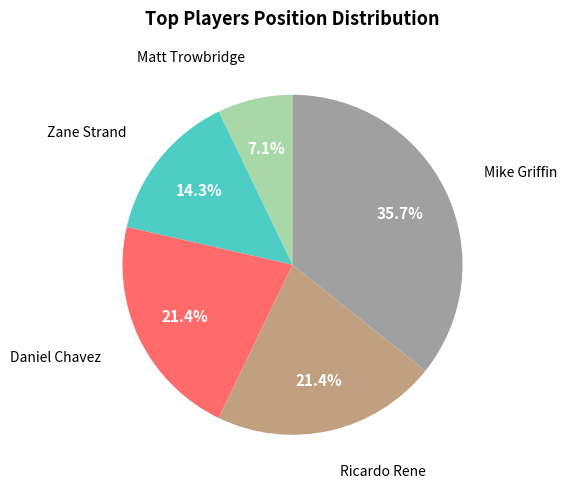

How much of the chart is everything except Ricardo Rene?

78.6%